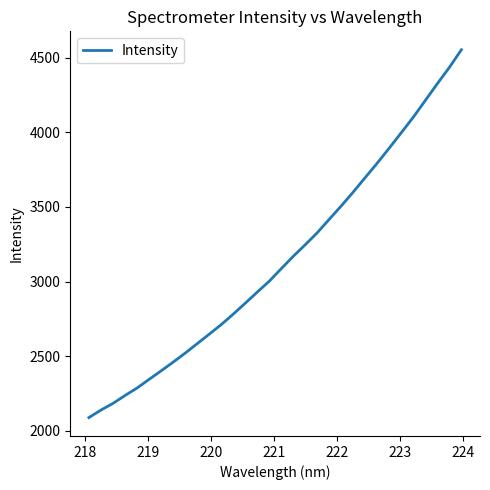

What is the smallest value displayed?

2088.2